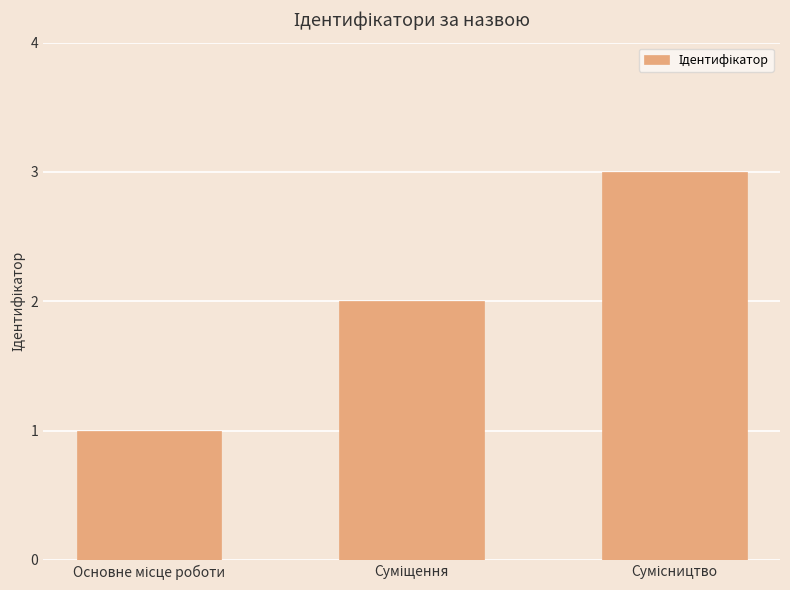

Reading right to left, transcribe all the data shown in this chart.

3	2	1